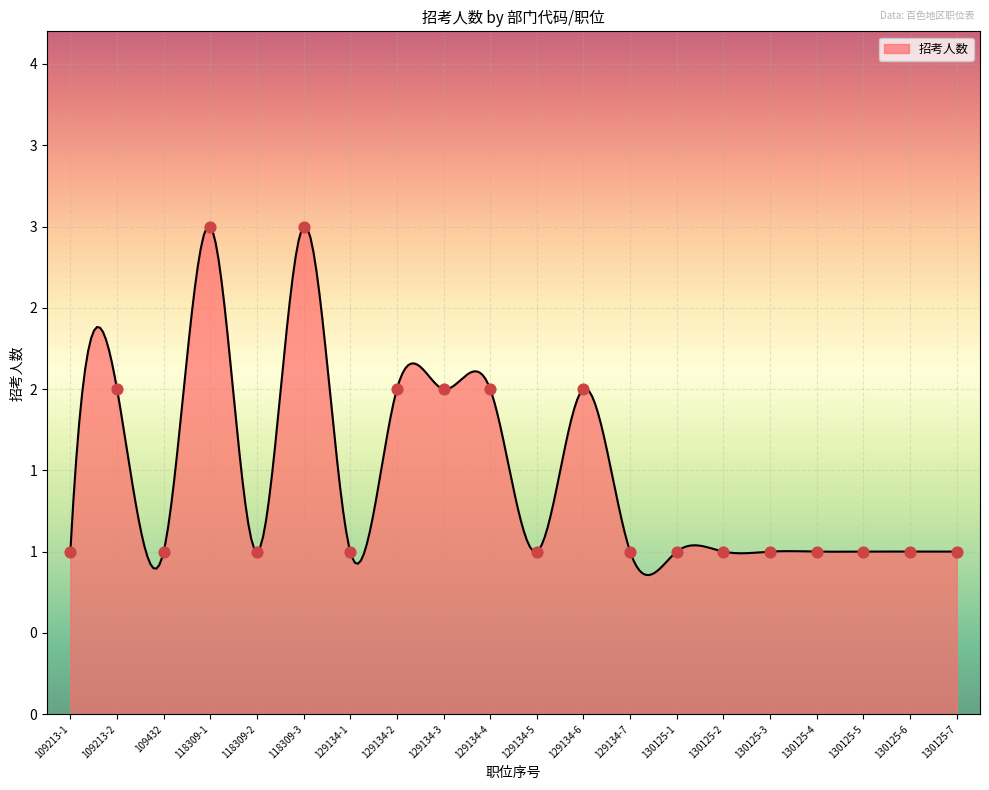

Between 130125-3 and 129134-7, which is larger?

130125-3